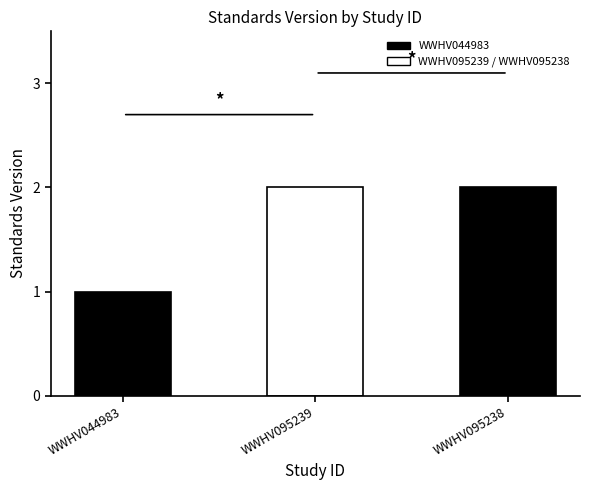

What is the value of the 1st bar from the left?

1